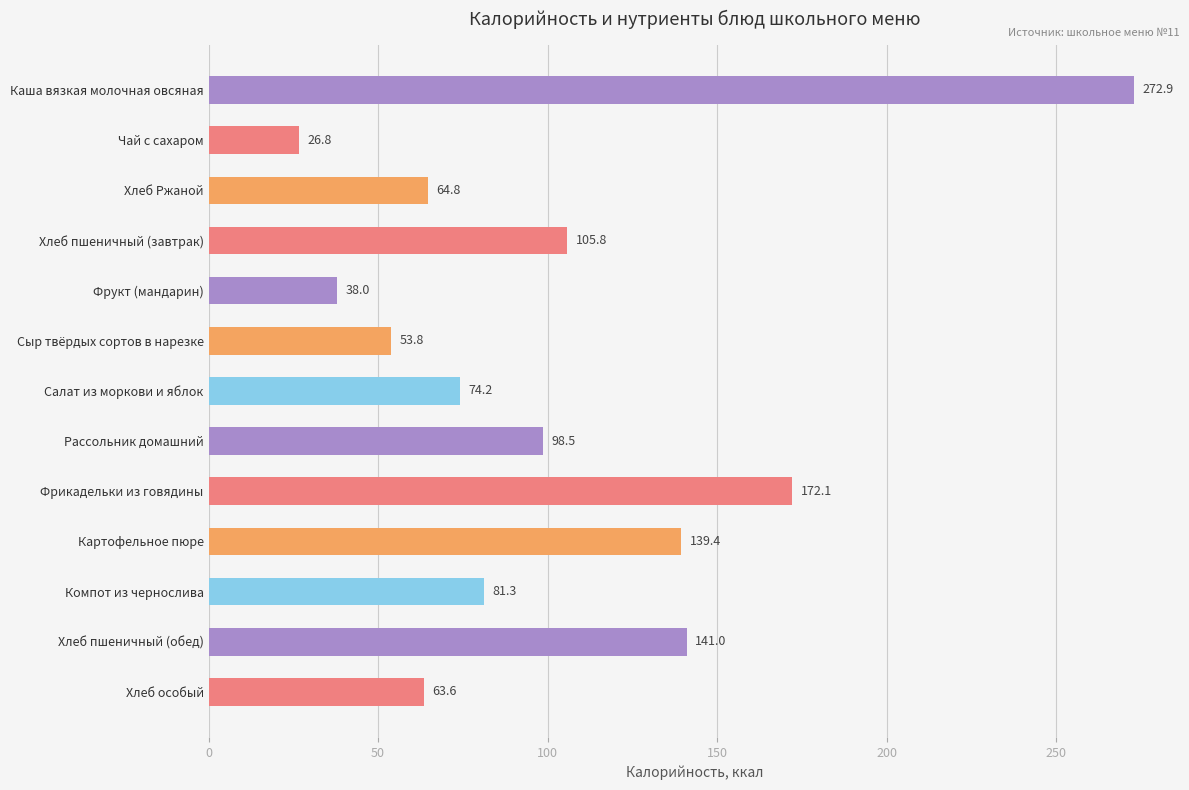

How many distinct data groups are displayed?

1